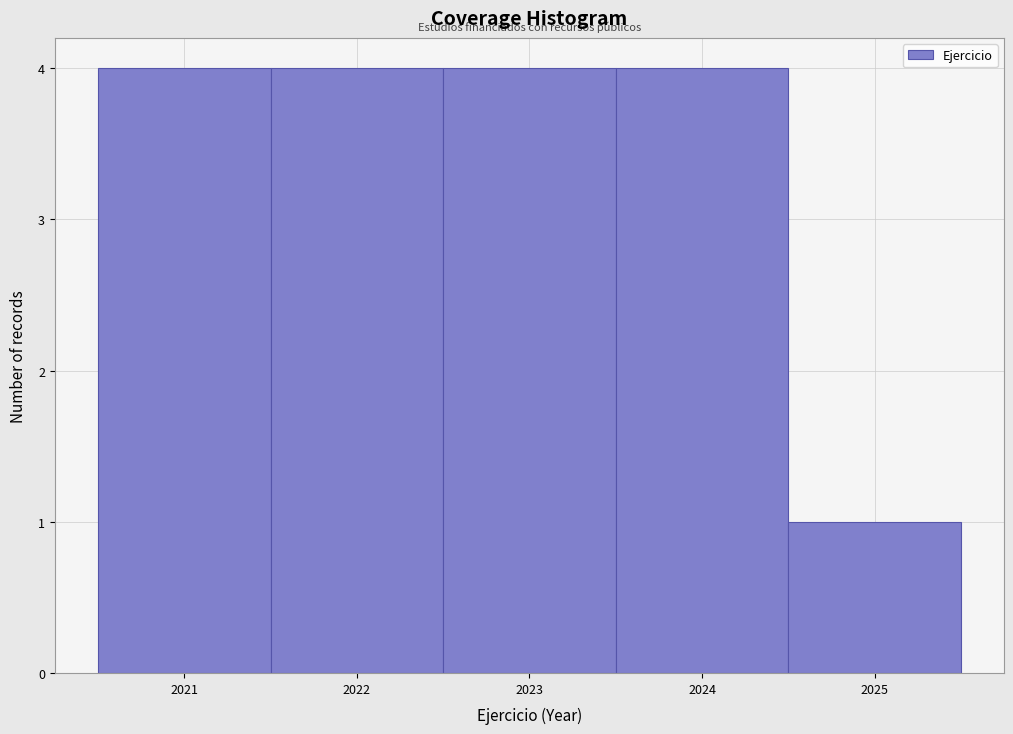

Reading left to right, list every bar in this chart as the range it spans on the x-axis followed by its height. The values are not printed on the chart, so give them approximately, as read against the axis.

2020.5 to 2021.5: 4
2021.5 to 2022.5: 4
2022.5 to 2023.5: 4
2023.5 to 2024.5: 4
2024.5 to 2025.5: 1